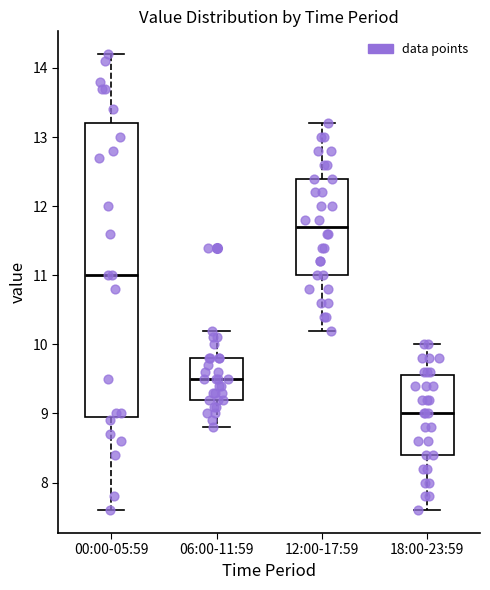

Reading left to right, read every box against the y-axis: the position of its median line, the range the box covers, and the ends of its whiskers. The values are not printed on the chart, so give them approximately, as read against the axis.

00:00-05:59: median 11.0, box 9.0 to 13.2, whiskers 7.6 to 14.2
06:00-11:59: median 9.5, box 9.2 to 9.8, whiskers 8.8 to 10.2
12:00-17:59: median 11.7, box 11.0 to 12.4, whiskers 10.2 to 13.2
18:00-23:59: median 9.0, box 8.4 to 9.6, whiskers 7.6 to 10.0